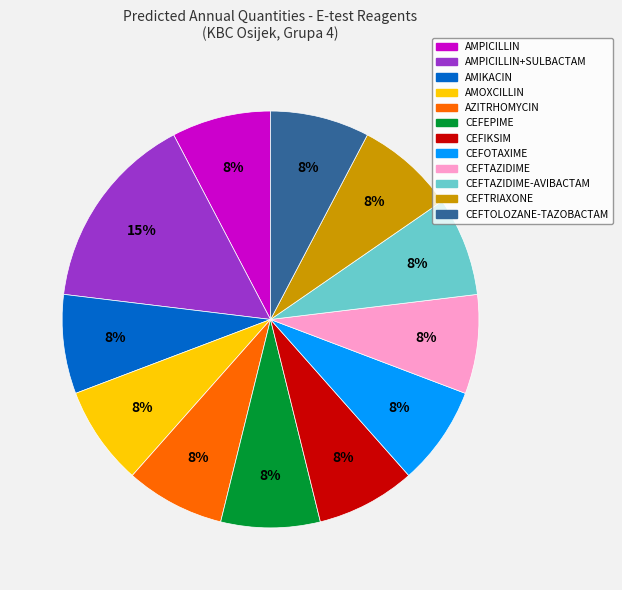

Is there any slice that represents more than half of the pie?

No